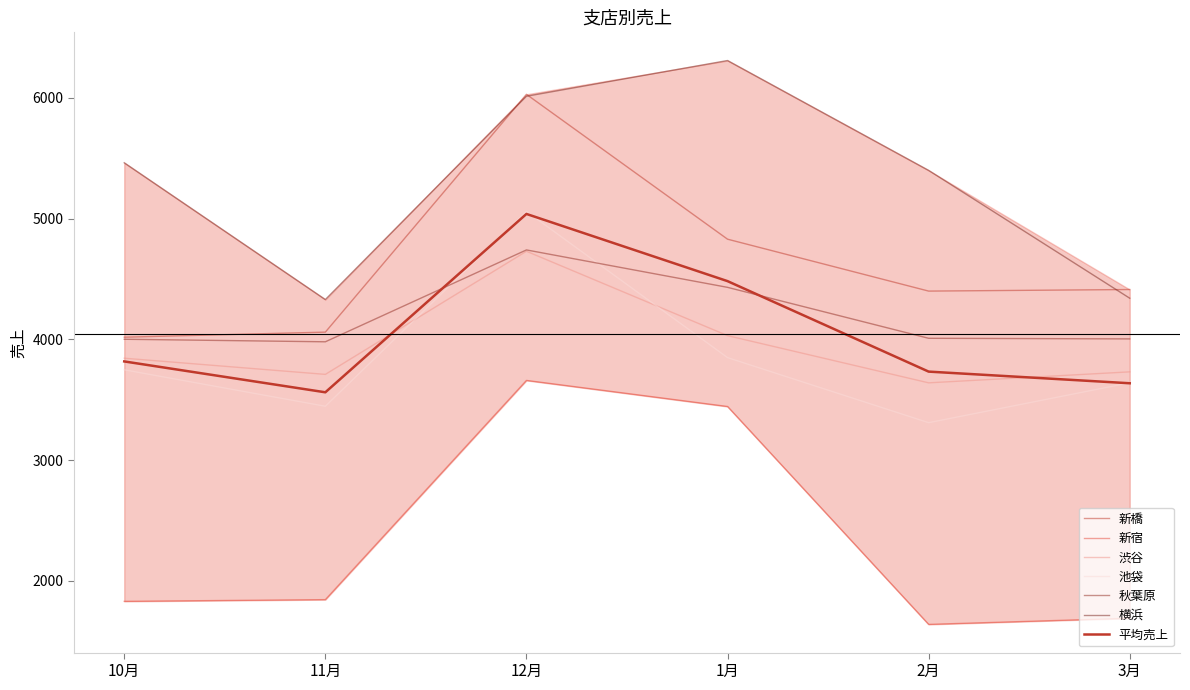

Reading left to right, what are all the values shown in this chart?

新橋: 4018	4060	6030	4830	4400	4413
新宿: 1830	1844	3660	3444	1639	1690
渋谷: 3844	3710	4730	4031	3640	3731
池袋: 3748	3446	5060	3849	3310	3640
秋葉原: 4001	3980	4741	4431	4009	4004
横浜: 5463	4330	6014	6310	5400	4341